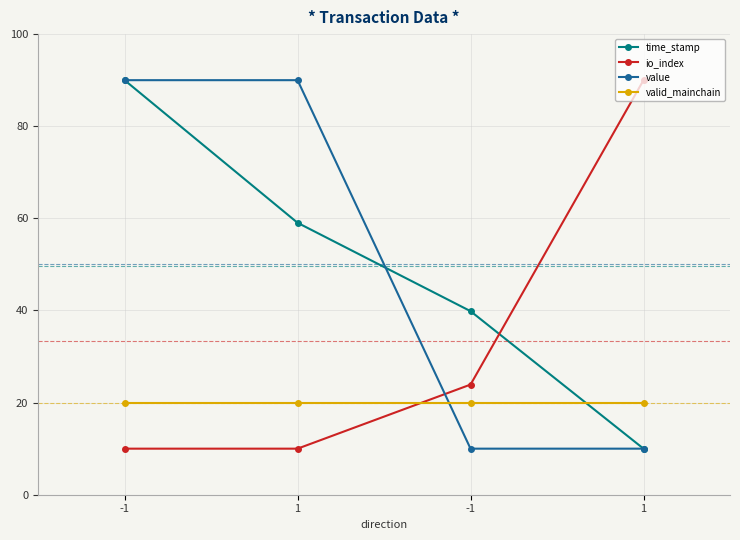

How many lines are shown in the chart?

4